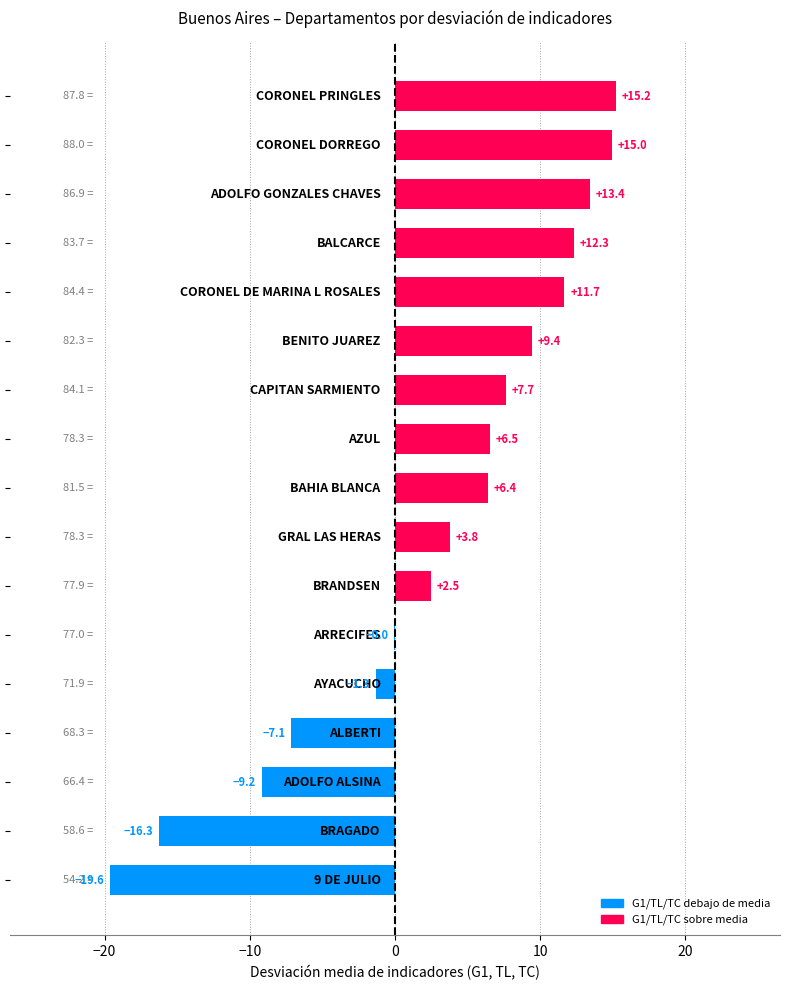

What is the maximum value shown in the chart?

15.2